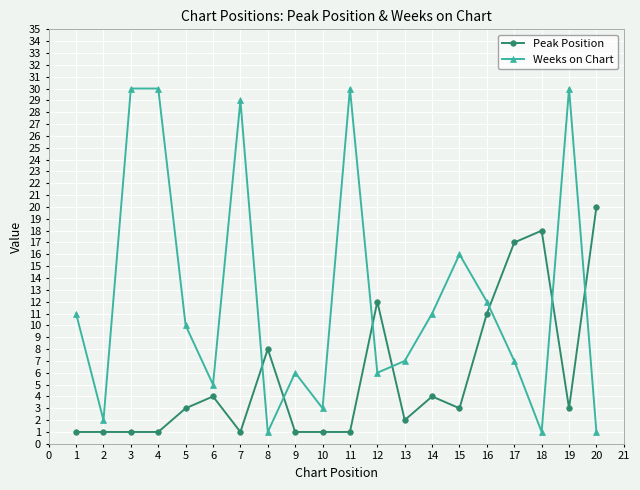

True or false: Peak Position and Weeks on Chart intersect in this chart.

True